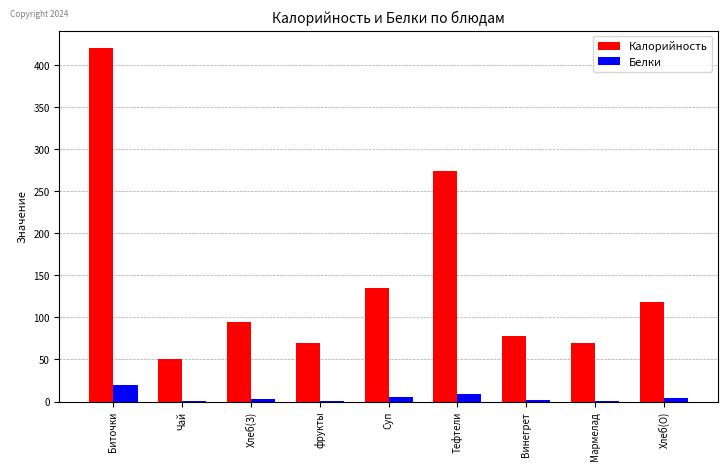

Read the Белки value at Тефтели.

9.0